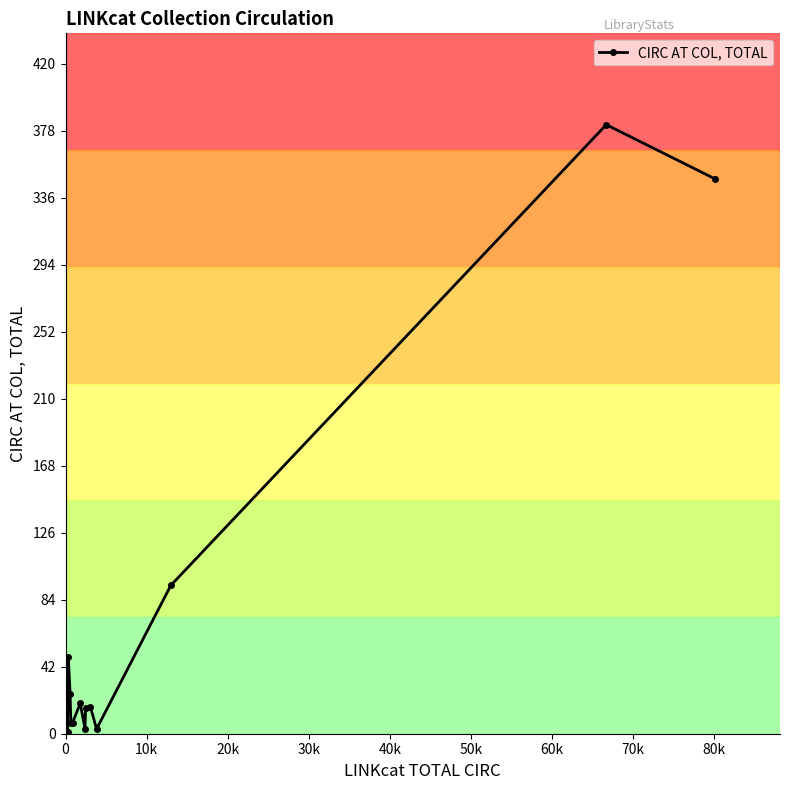

What is the smallest value displayed?

1